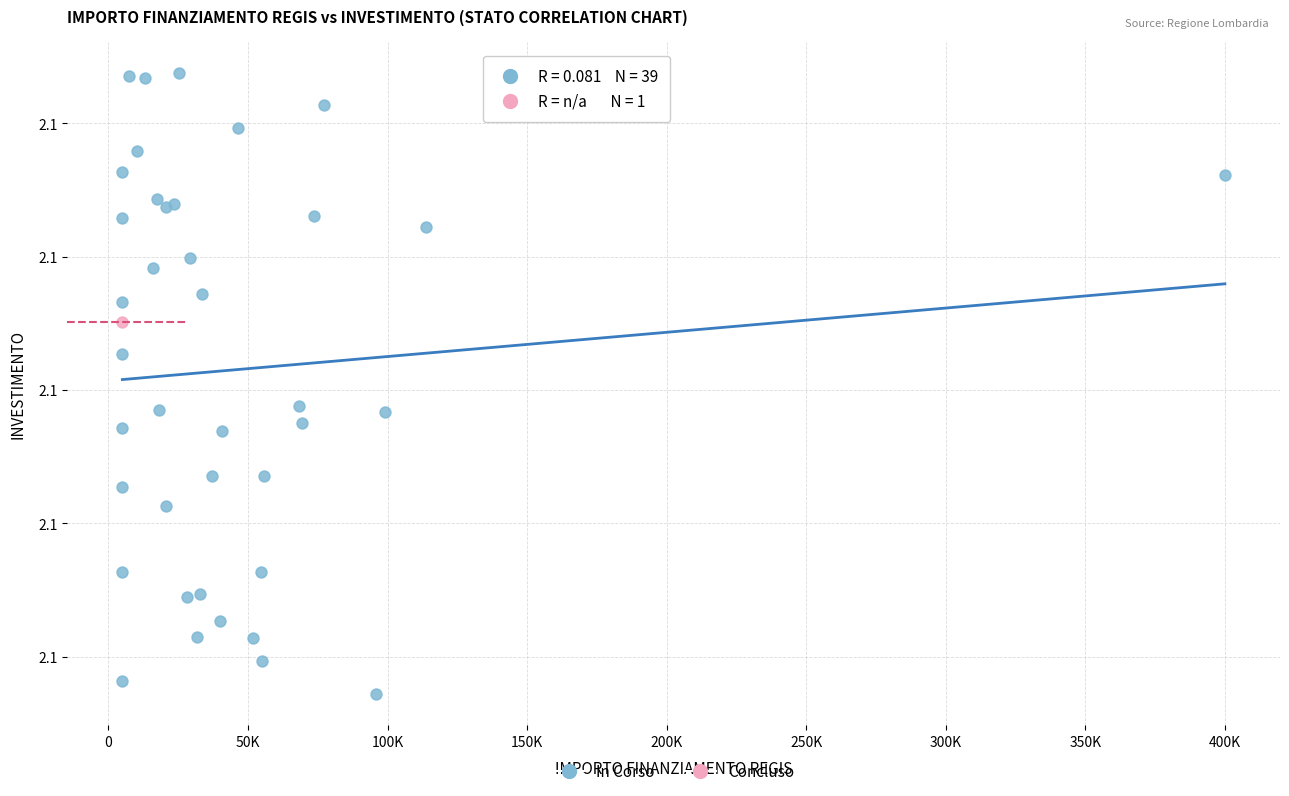

What are all the series names shown in the legend?

In Corso, Concluso